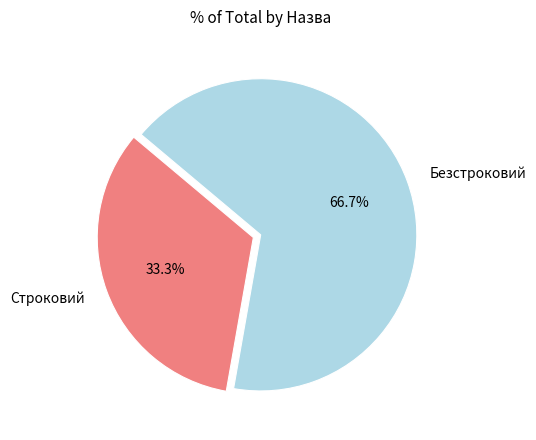

To the nearest percent, what is the difference between the largest and smallest slice percentages?

33%